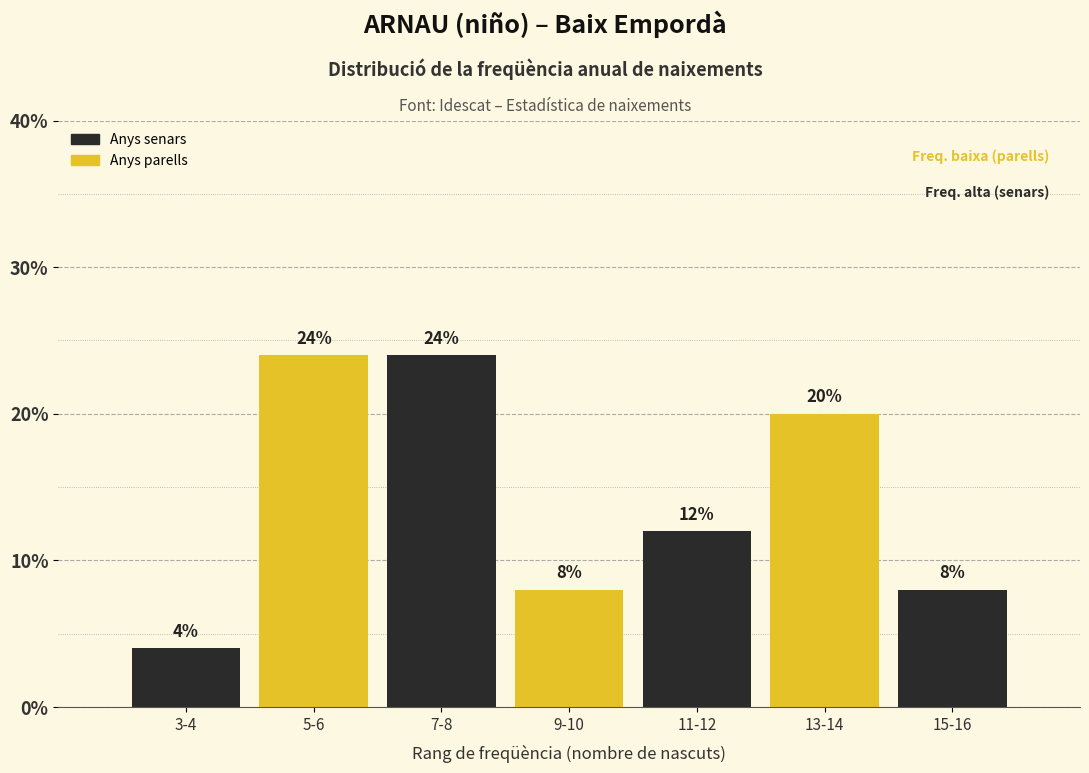

Reading left to right, transcribe all the data shown in this chart.

3-4=4	5-6=24	7-8=24	9-10=8	11-12=12	13-14=20	15-16=8